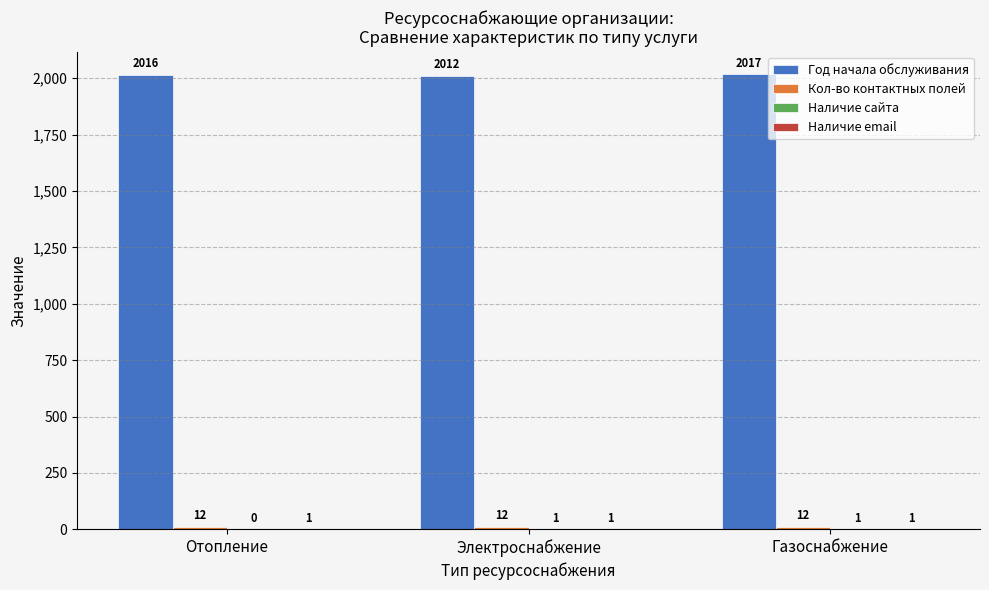

What is the total value across all series at Отопление?

2029